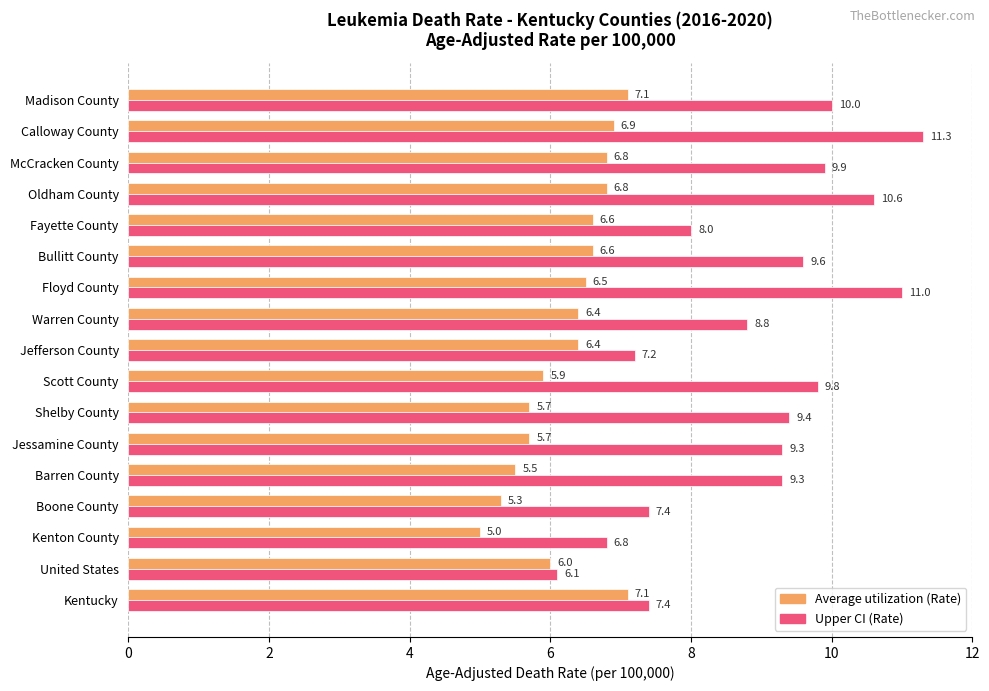

At which category is the sum across all series the highest?

Calloway County